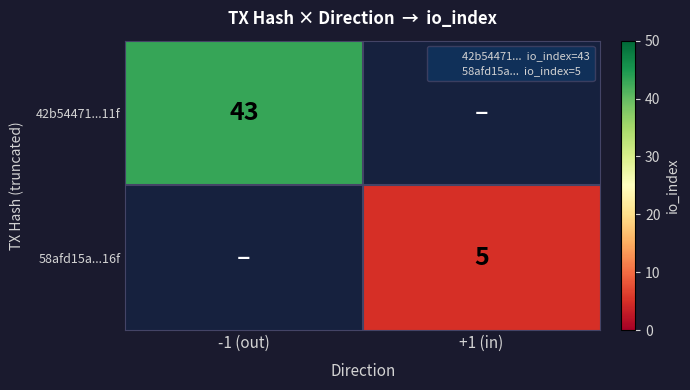

Is it true that 42b54471...11f equals 66.5 at -1 (out)?

False